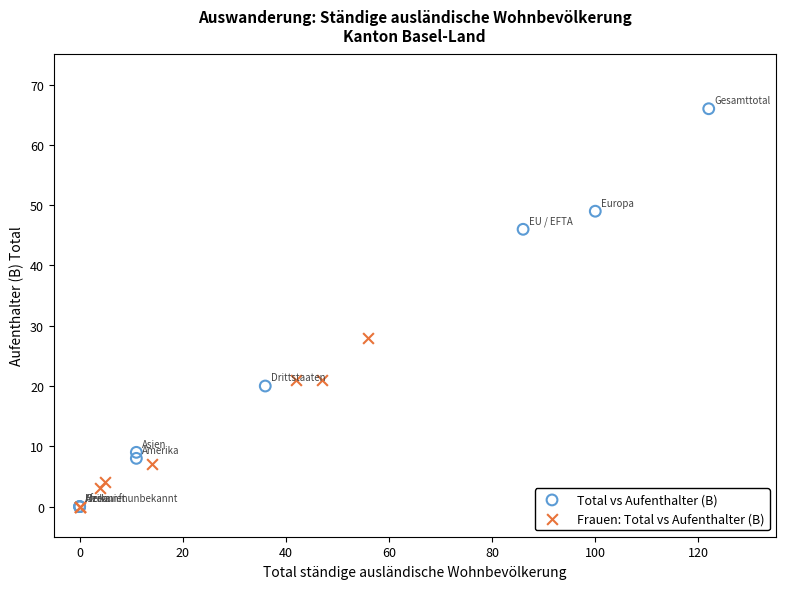

Which series contains the highest Y value?

Total vs Aufenthalter (B)